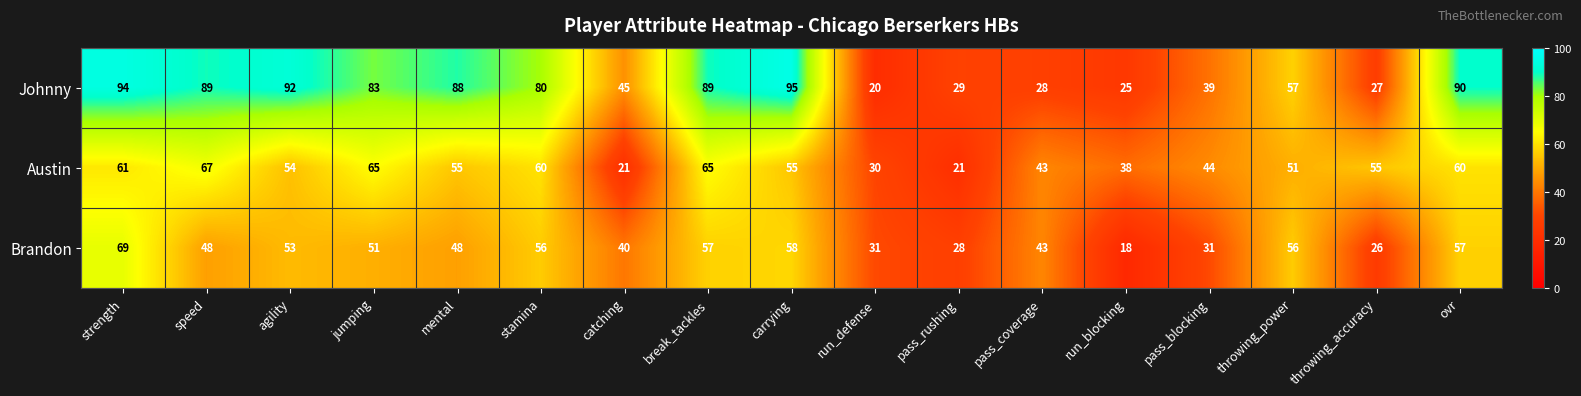

Which label corresponds to the largest value in the chart?

carrying